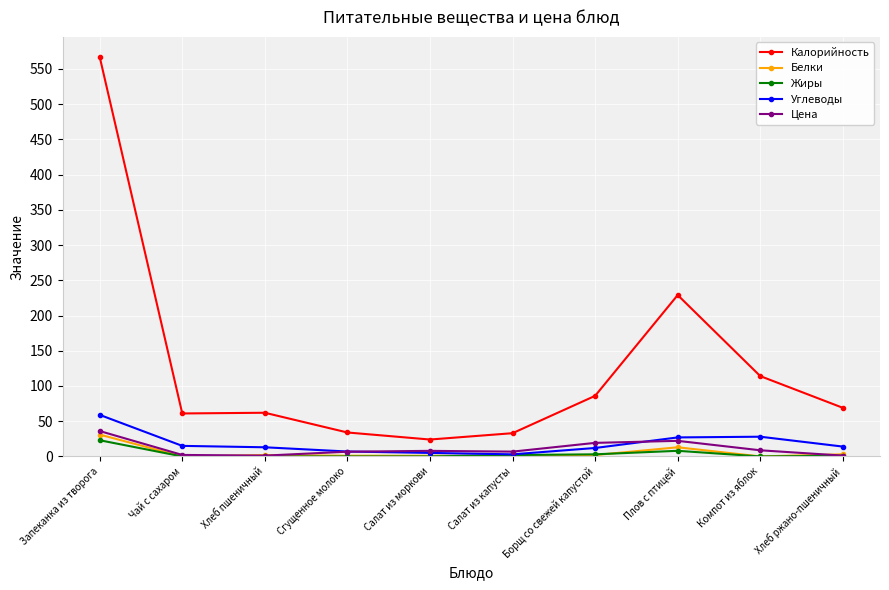

True or false: Цена and Калорийность intersect in this chart.

False